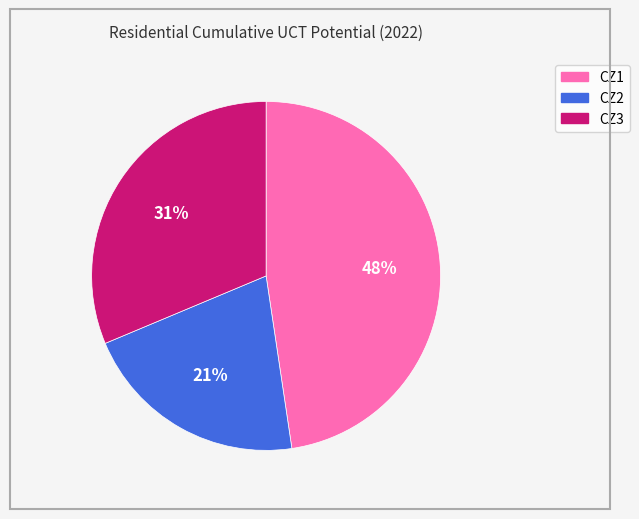

How many segments does this pie chart have?

3